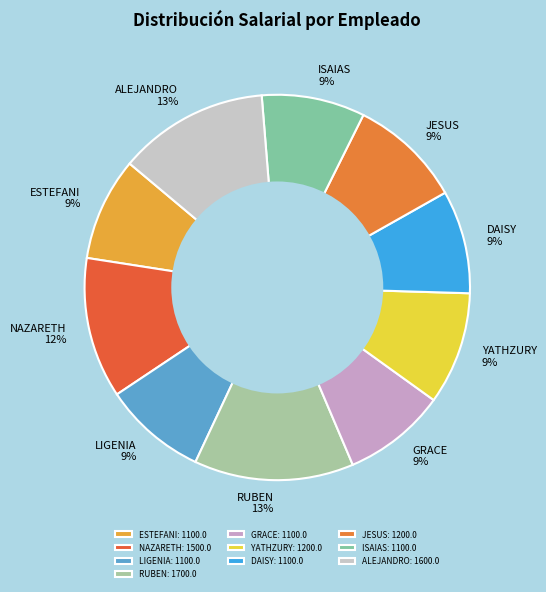

Is it true that ISAIAS is 2% of the pie?

False